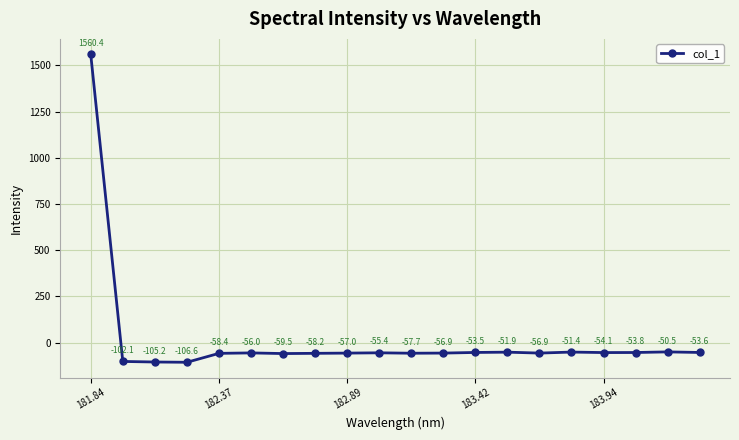

What is the value of the 19th point from the left?

-50.5